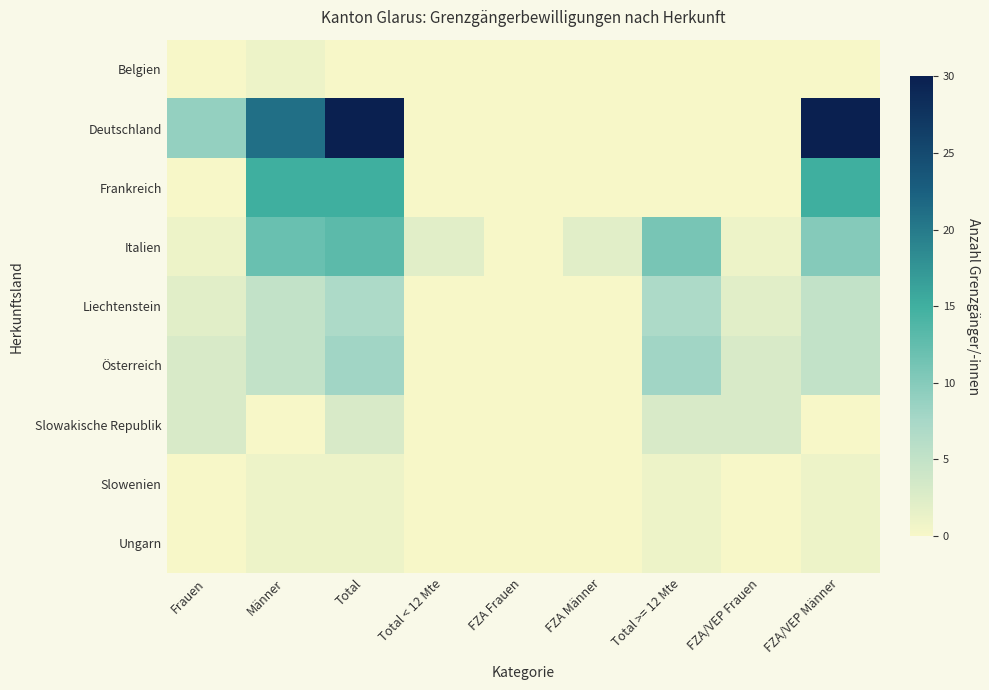

What is the total value across all series at Total < 12 Mte?

2